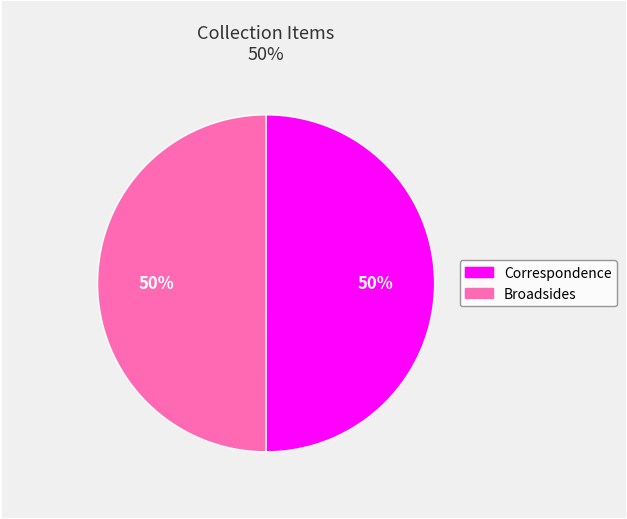

To the nearest percent, what is the average slice percentage?

50%